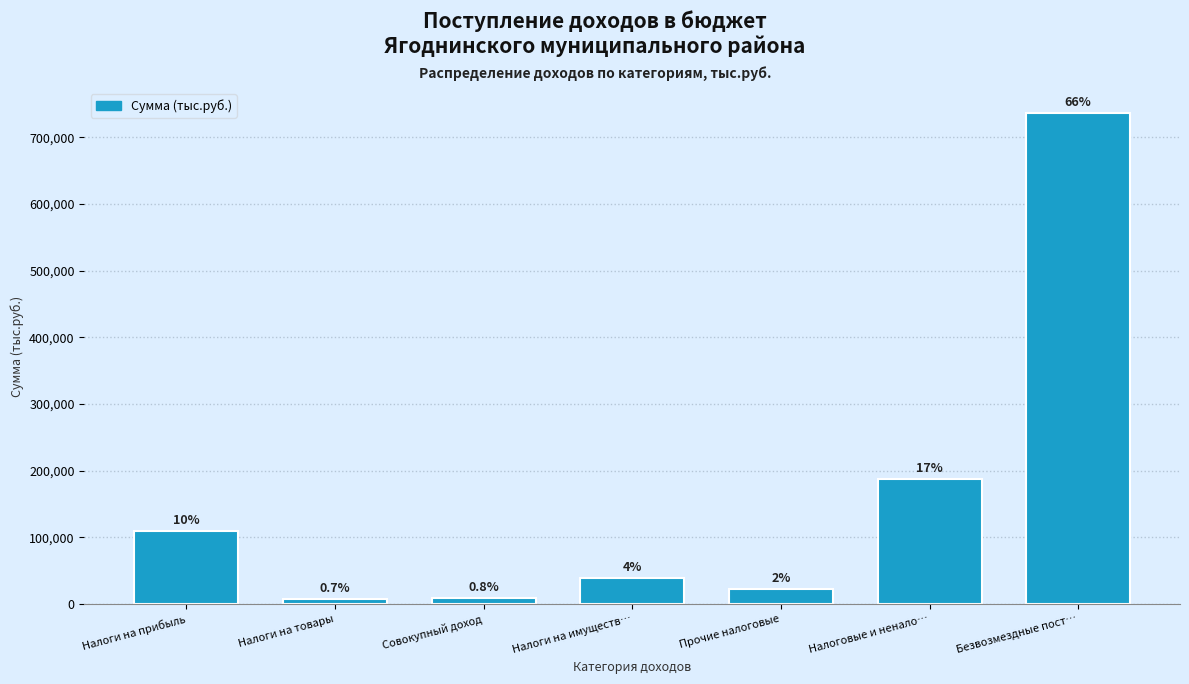

Does the chart contain any negative values?

No